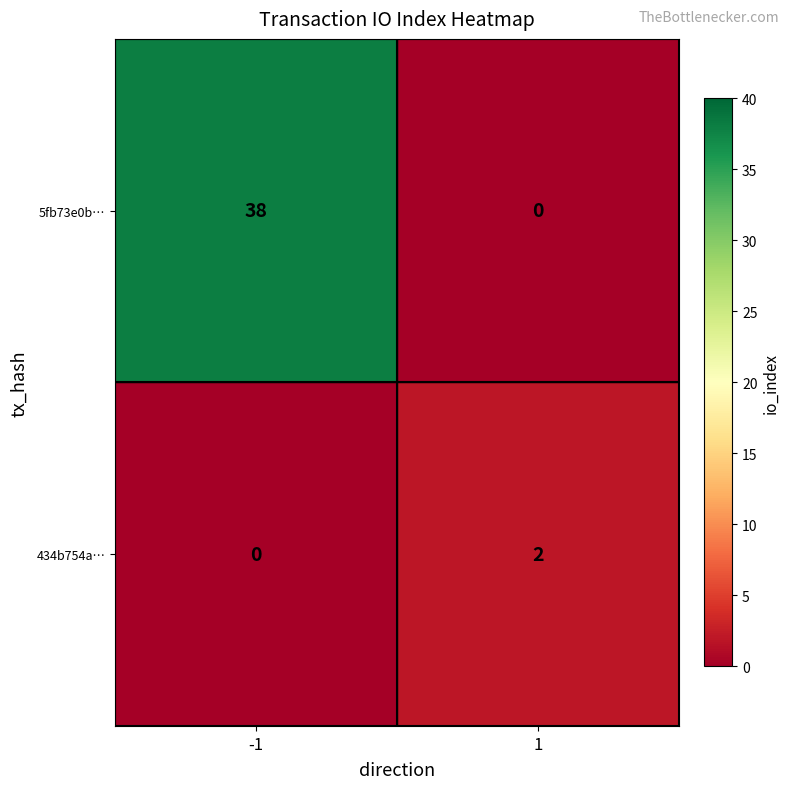

Which series has the largest total across all categories?

5fb73e0b…